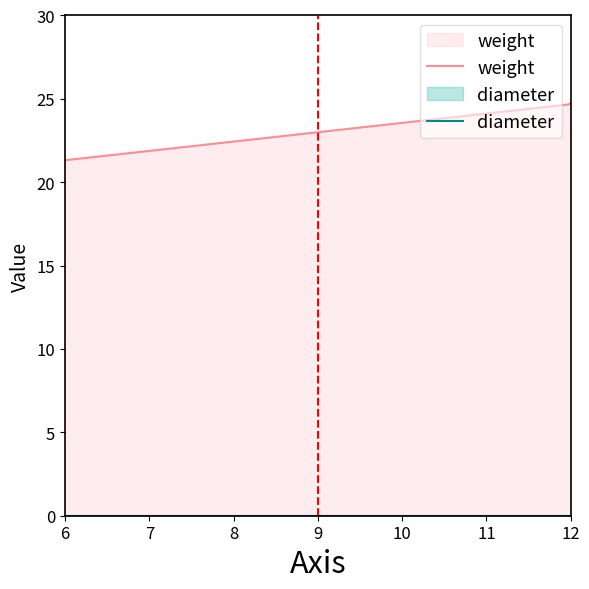

What are all the series names shown in the legend?

weight, diameter